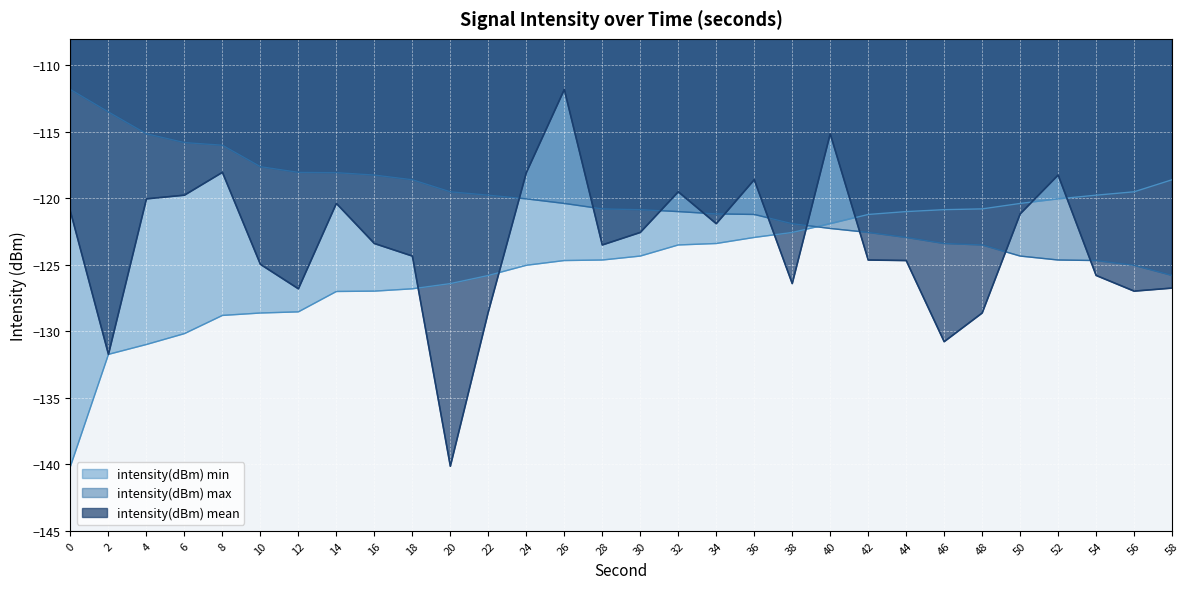

How many lines are shown in the chart?

3